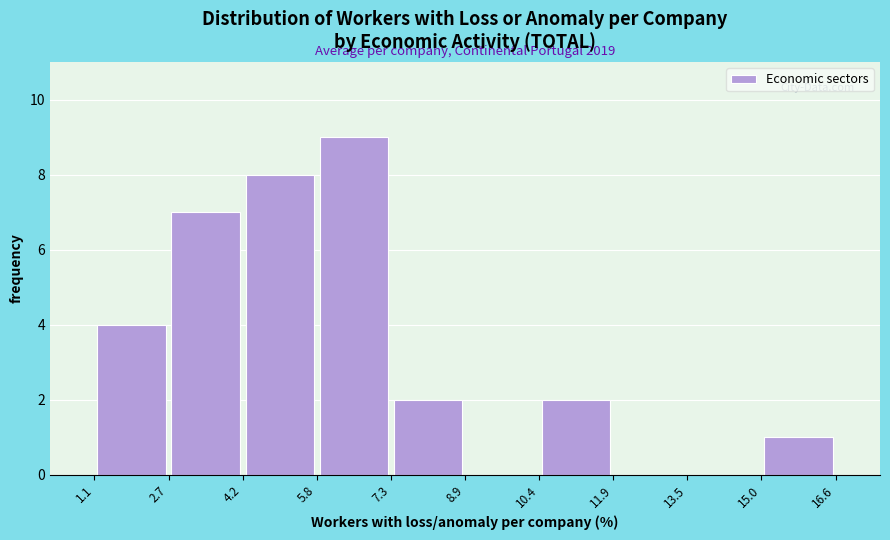

Over which range of the x-axis is the bar tallest?

5.8 to 7.3